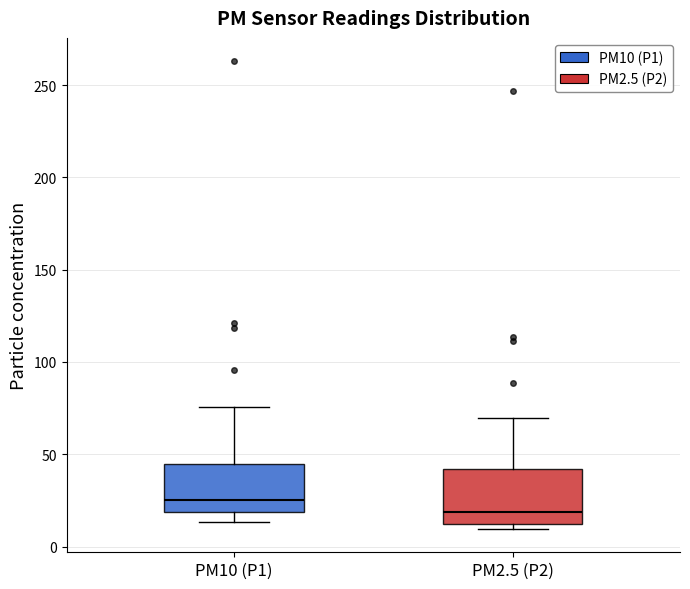

Where is the lower edge of the box for PM10 (P1) on the y-axis? The values are not printed on the chart, so give them approximately, as read against the axis.

20